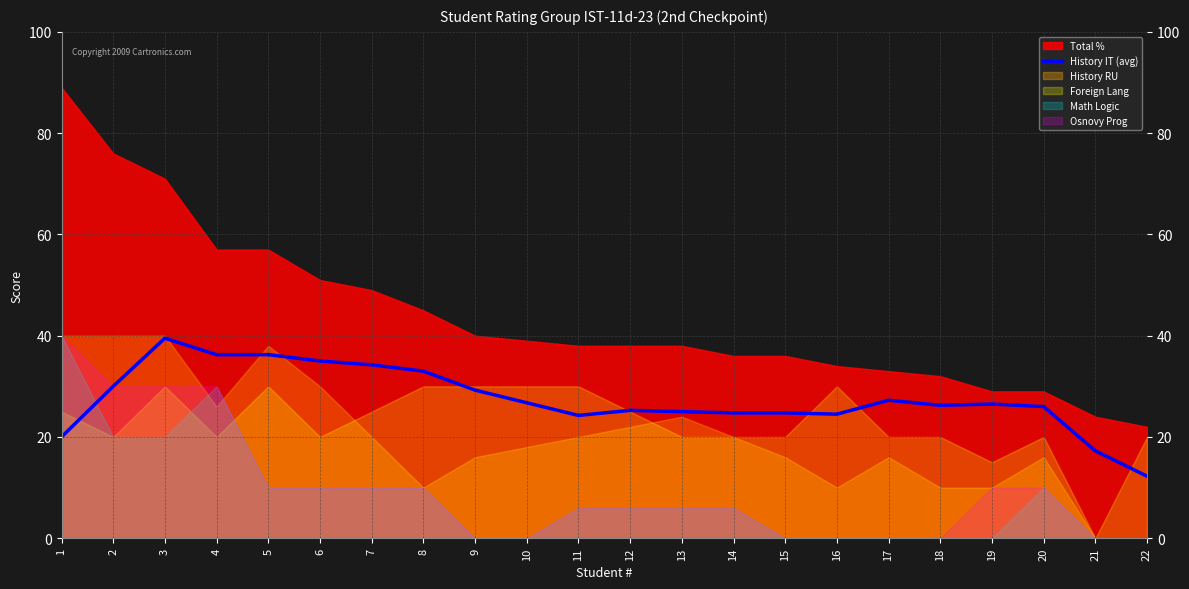

Approximately how many times larger is the value at 17 compared to 10?

1.0